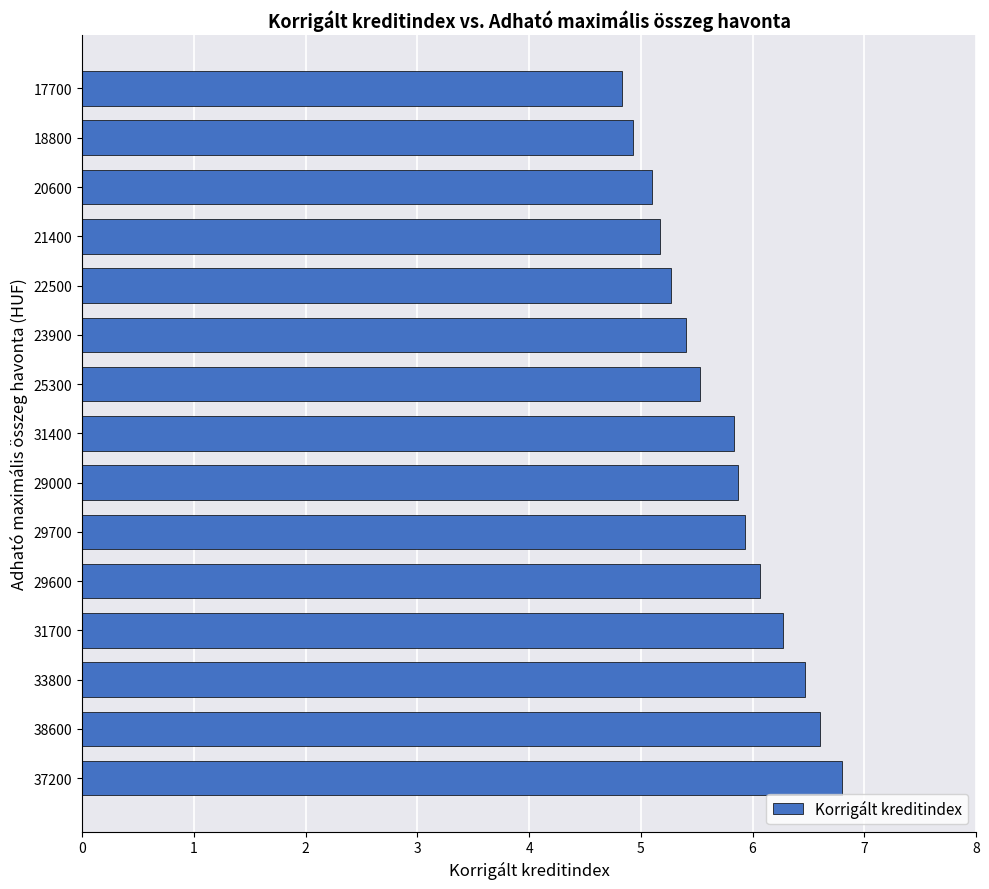

Reading bottom to top, list all the values displayed in this chart.

6.8	6.6	6.5	6.3	6.1	5.9	5.9	5.8	5.5	5.4	5.3	5.2	5.1	4.9	4.8